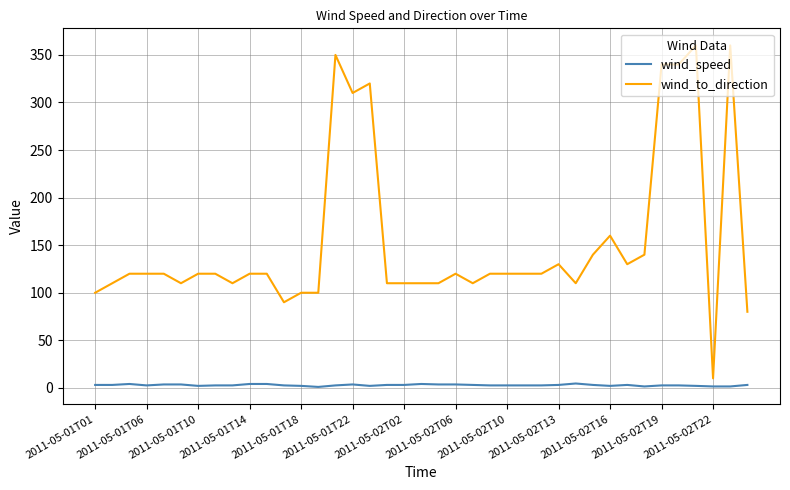

What is the maximum value for wind_to_direction?

360.0